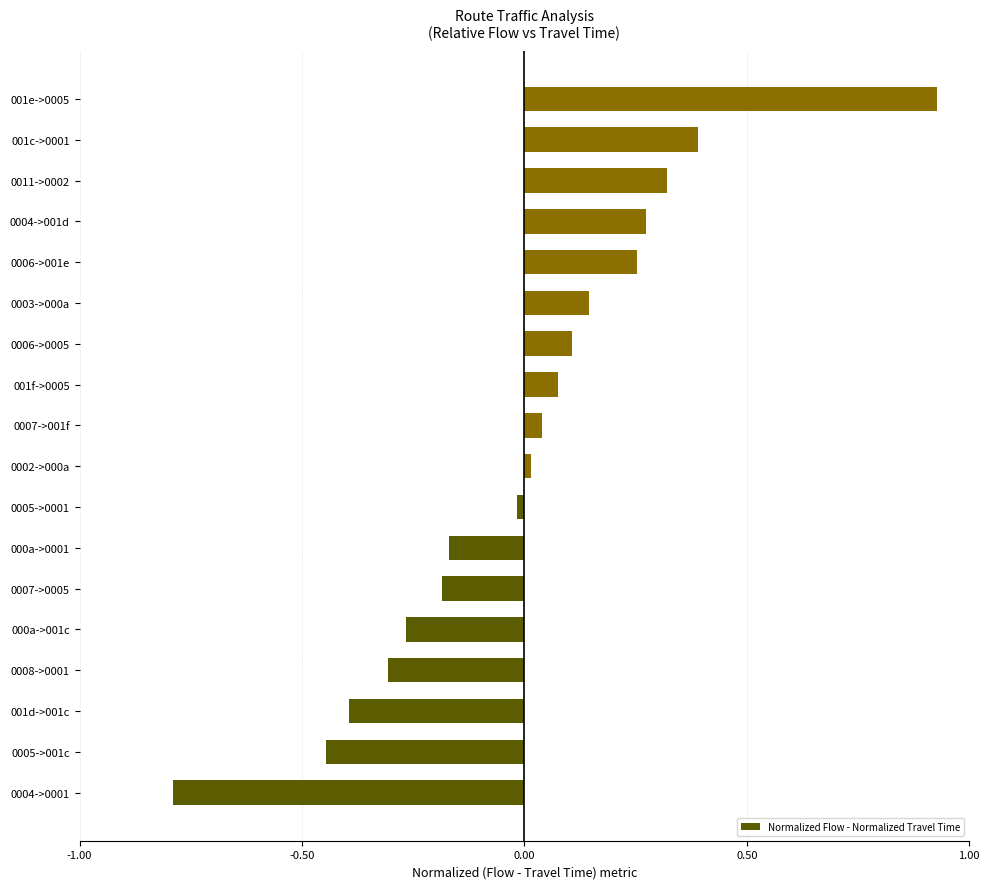

Count the number of values greater than 0.

10